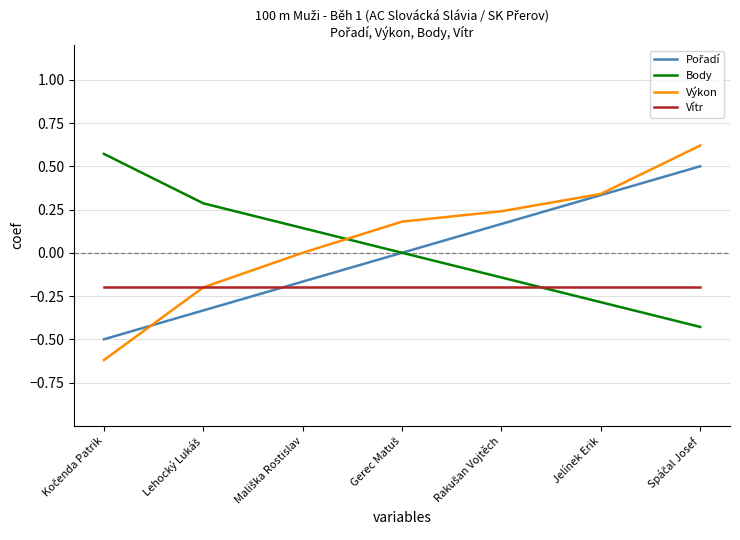

At how many categories does at least one series exceed 0?

7